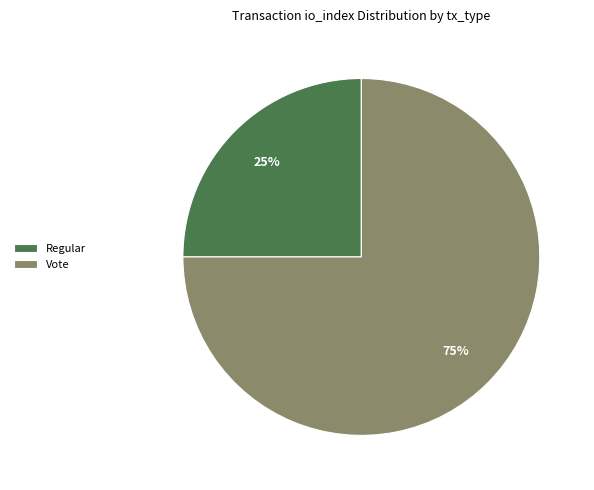

Rank the categories by value from lowest to highest.

Regular, Vote